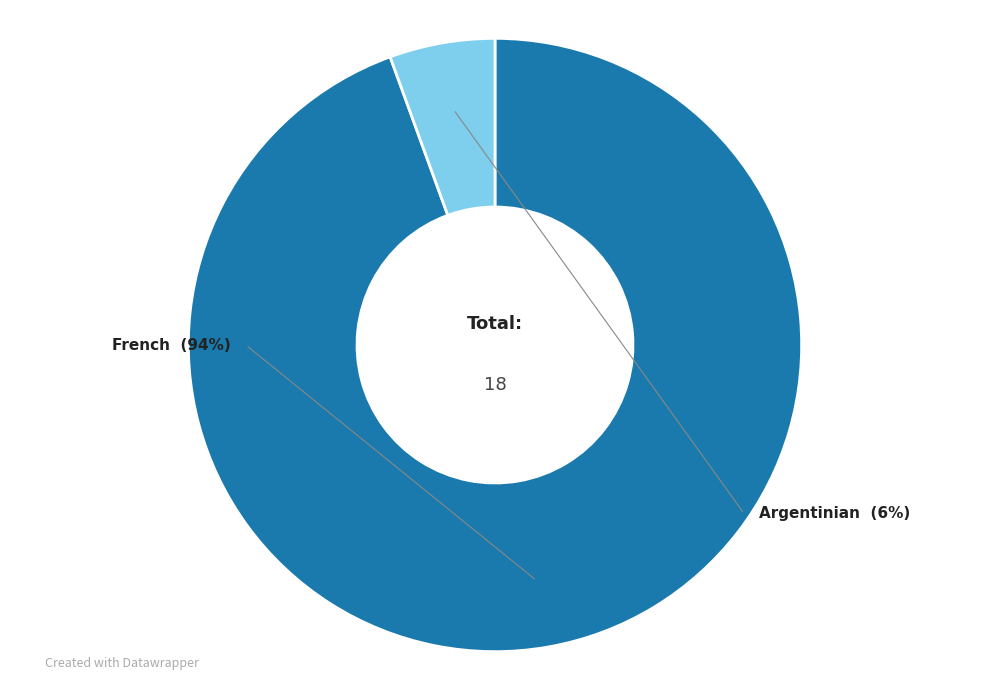

Which category has the smallest portion of the pie?

Argentinian